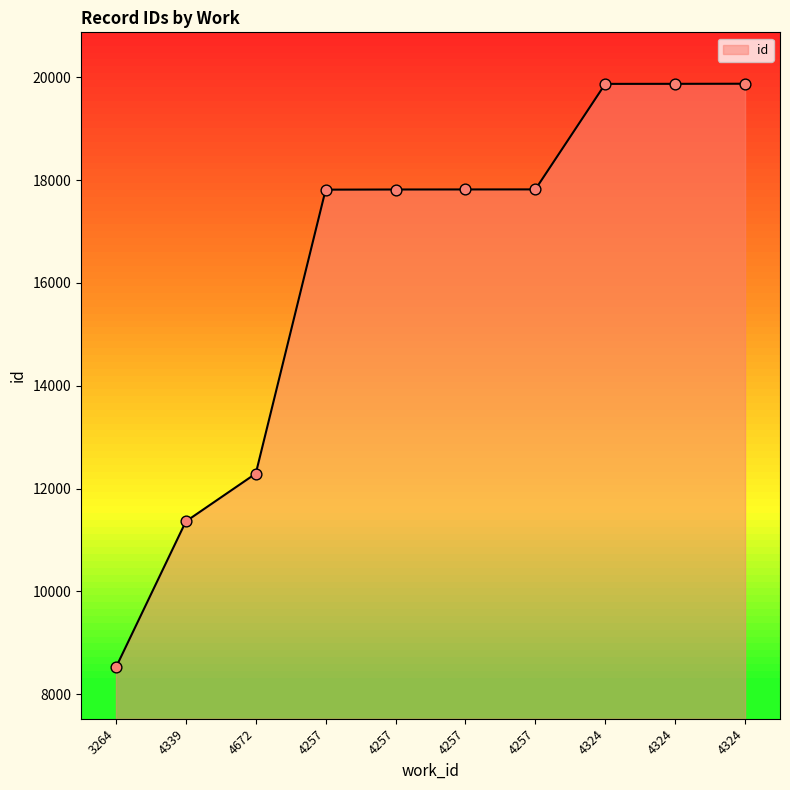

Does the chart have visible grid lines?

No